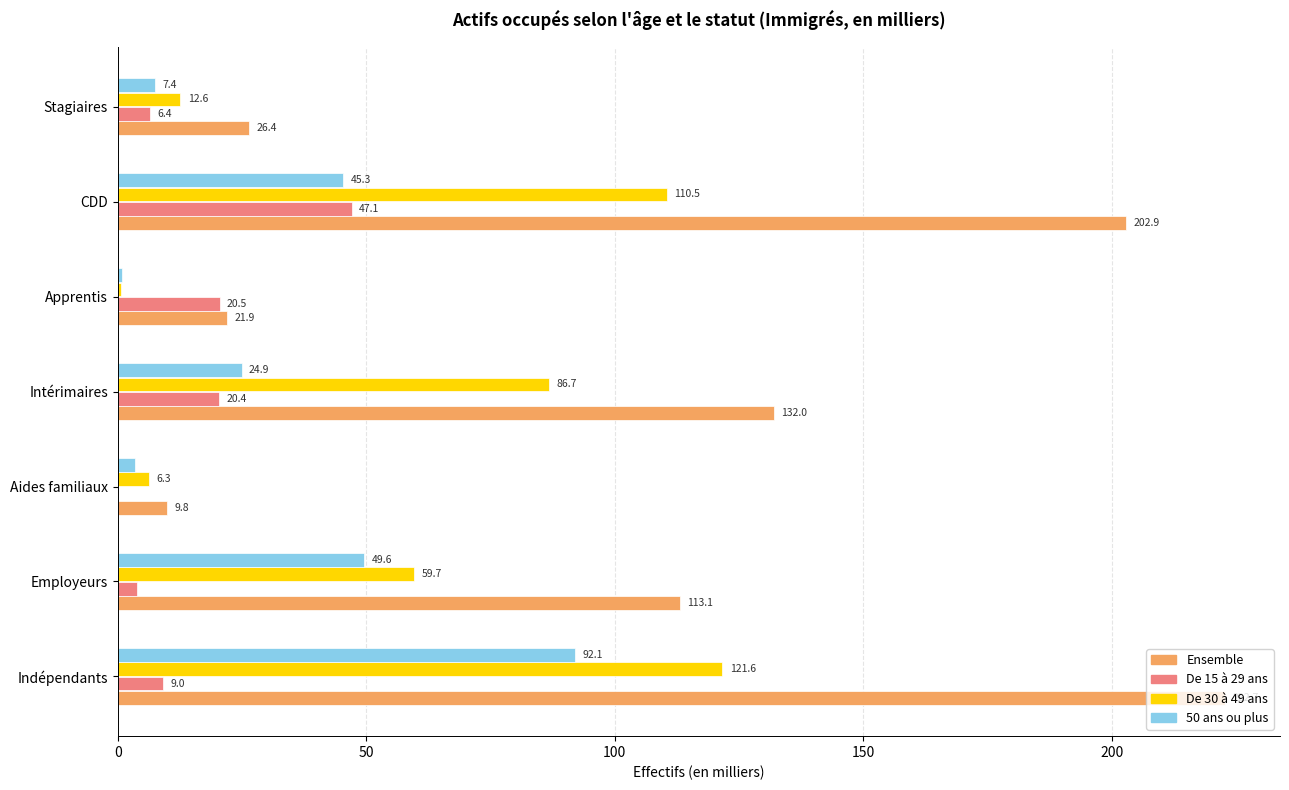

At which category is the sum across all series the highest?

Indépendants